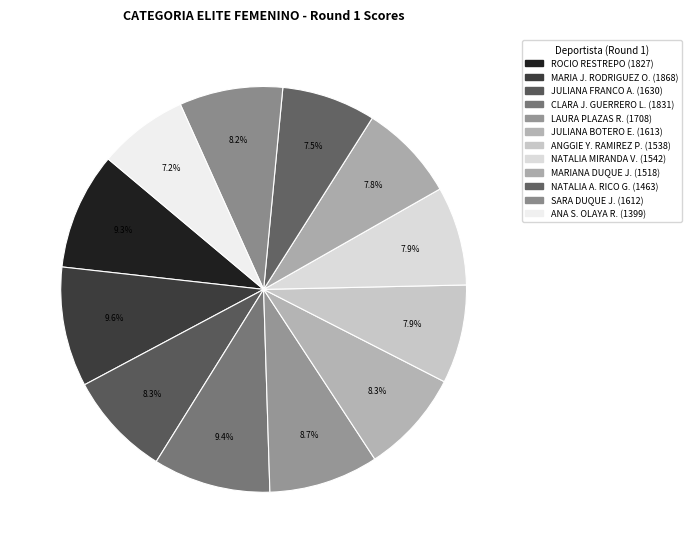

Is JULIANA BOTERO E. the majority of the pie?

No